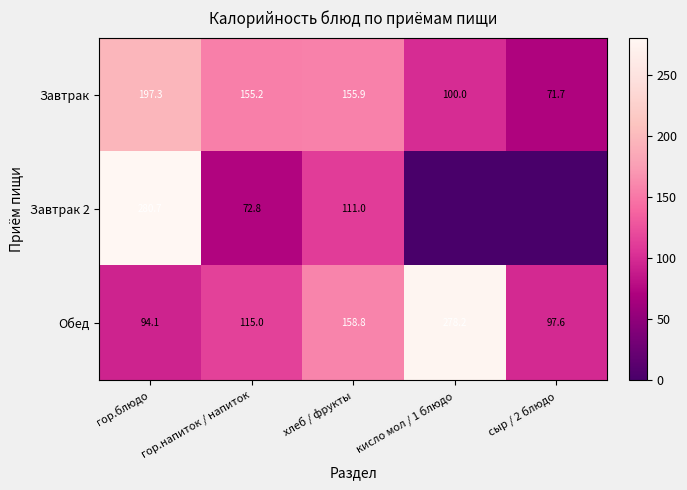

The value of Завтрак at гор.блюдо is 102.9. True or false?

False